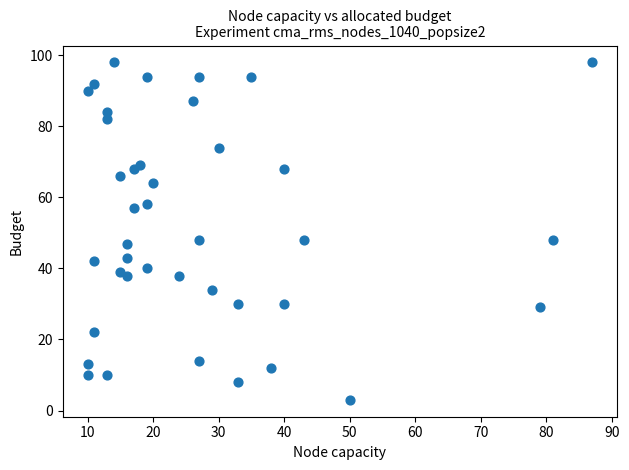

What is the range of X values (max minus min)?

77